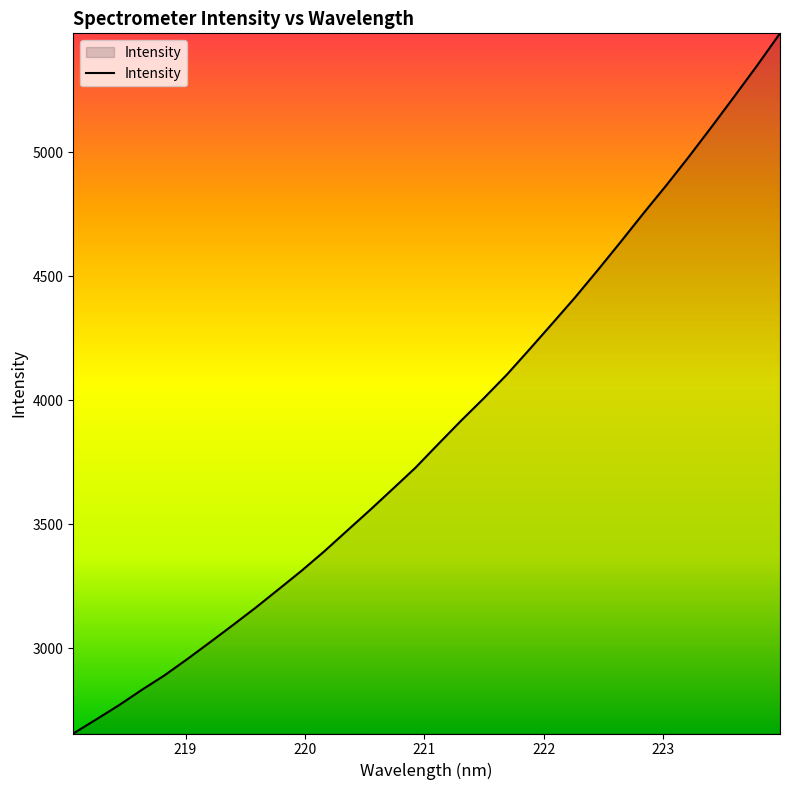

What is the difference between the maximum and minimum values?

2822.9